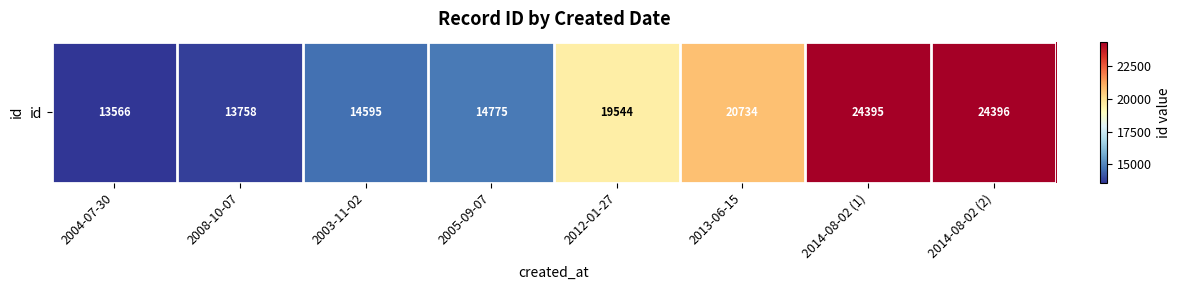

What is the difference between the second highest and second lowest values?

10637